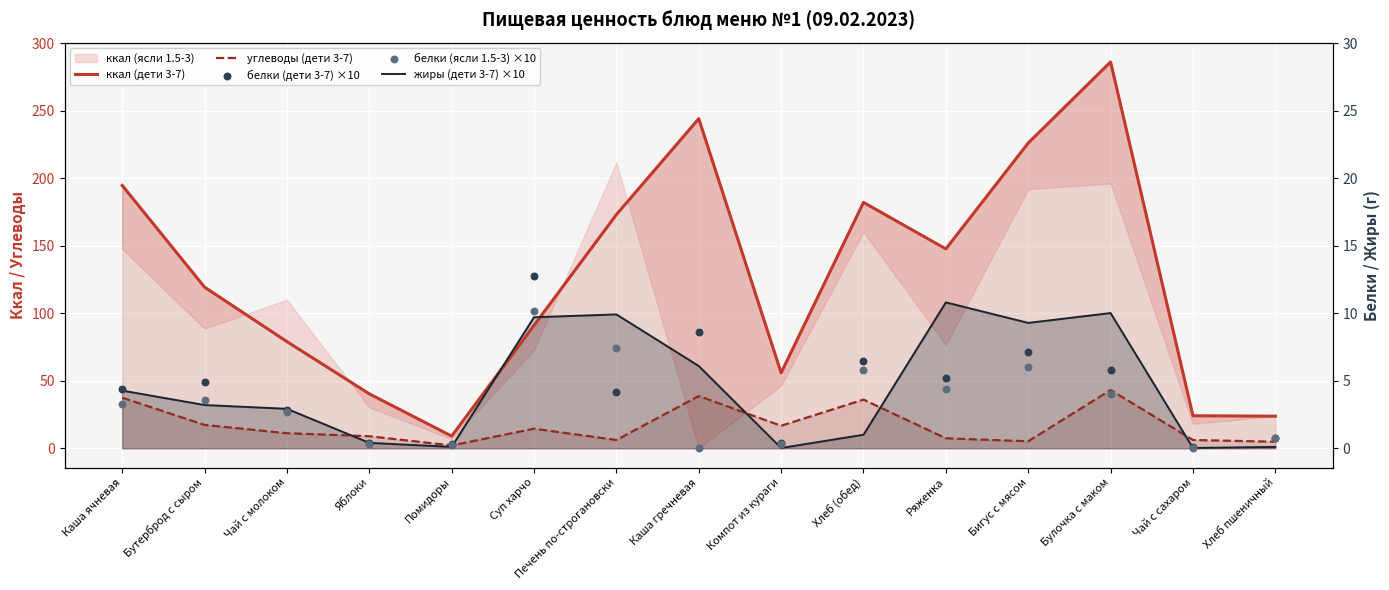

Is the value of углеводы (дети 3-7) at Чай с молоком greater than the value of белки (ясли 1.5-3) ×10 at Чай с молоком?

No